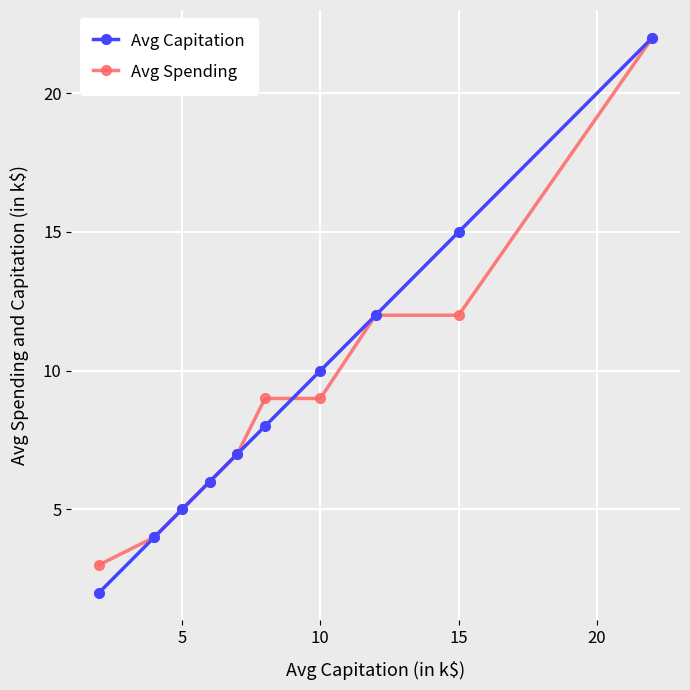

What is the minimum value for Avg Spending?

3